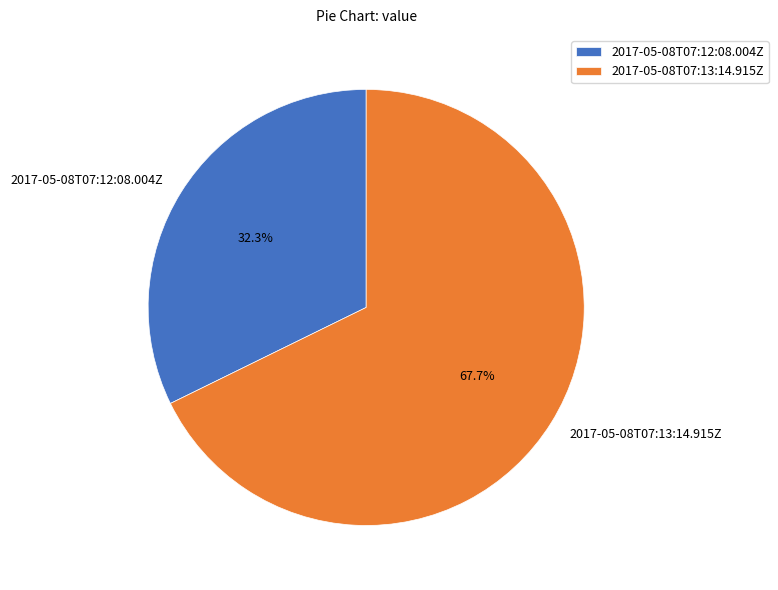

How many slices are in this pie chart?

2